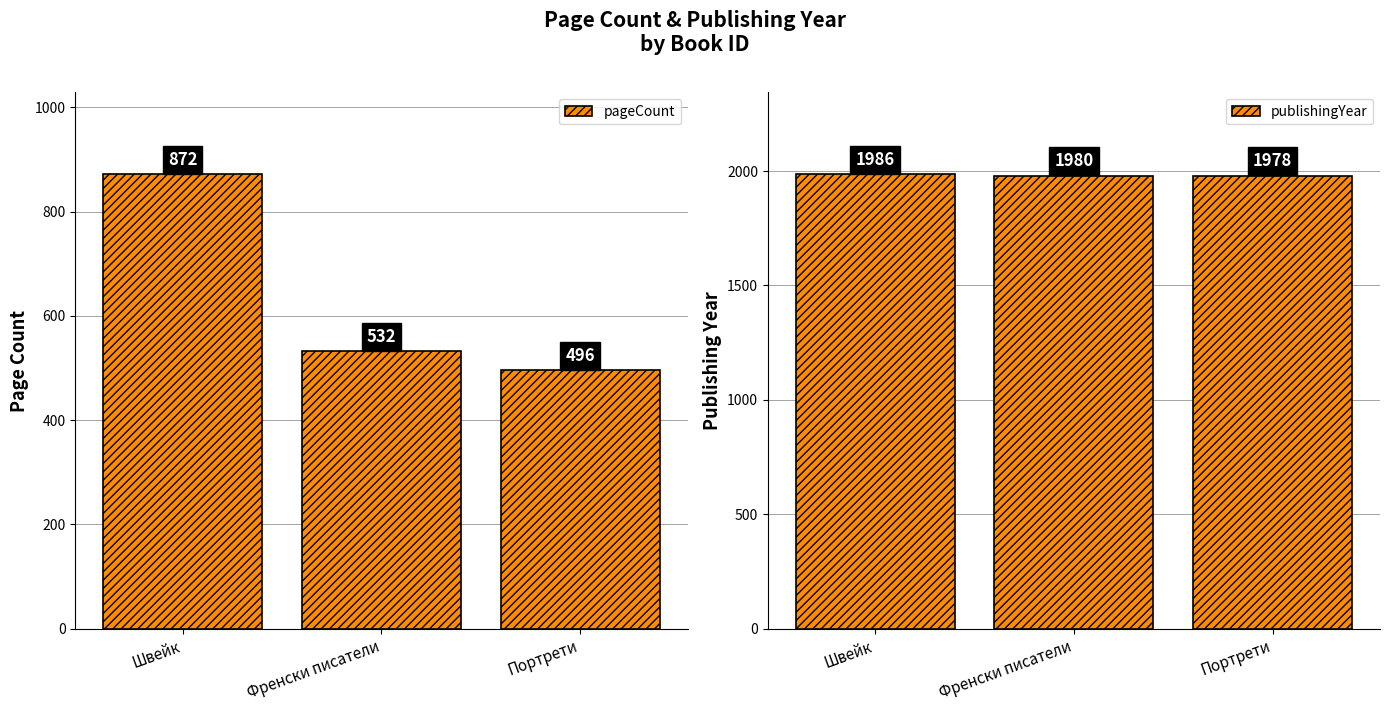

List the labels in order of pageCount value, smallest first.

Портрети, Френски писатели, Швейк